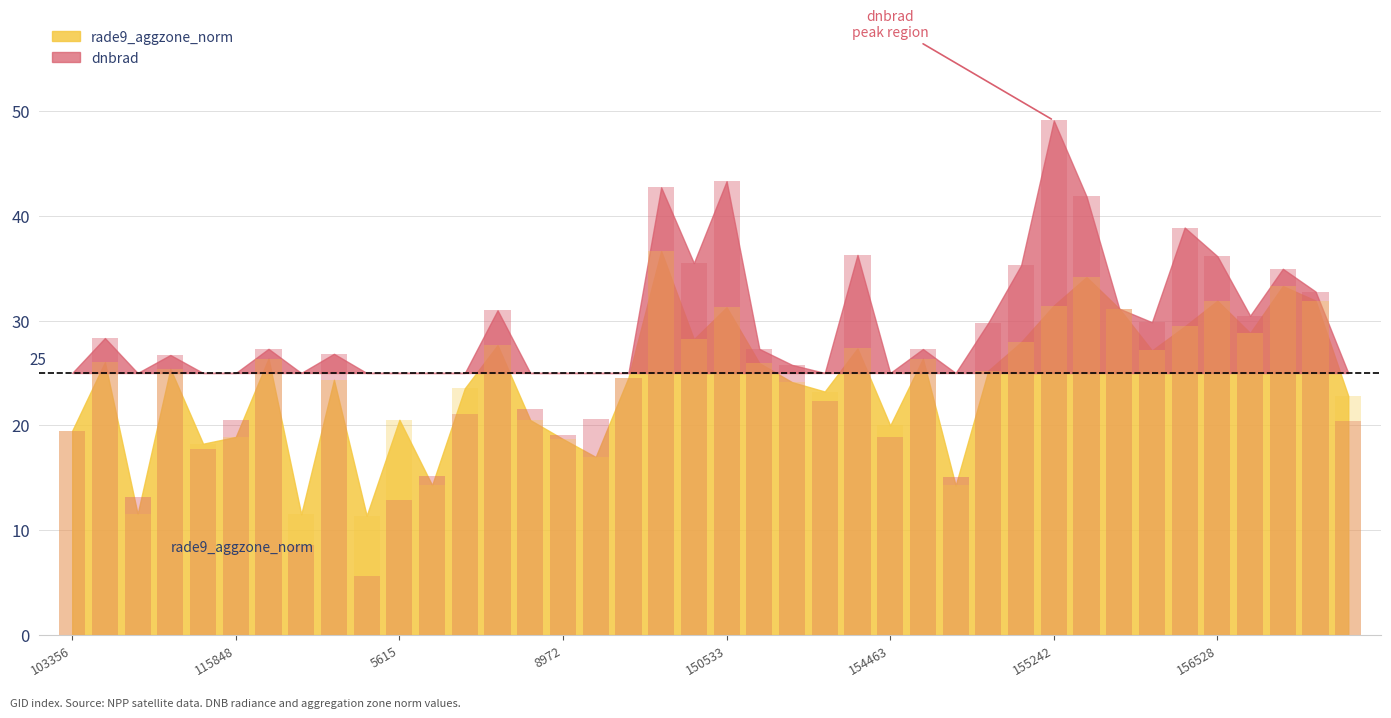

Between 154463 and 156528, which series saw the biggest shift?

dnbrad